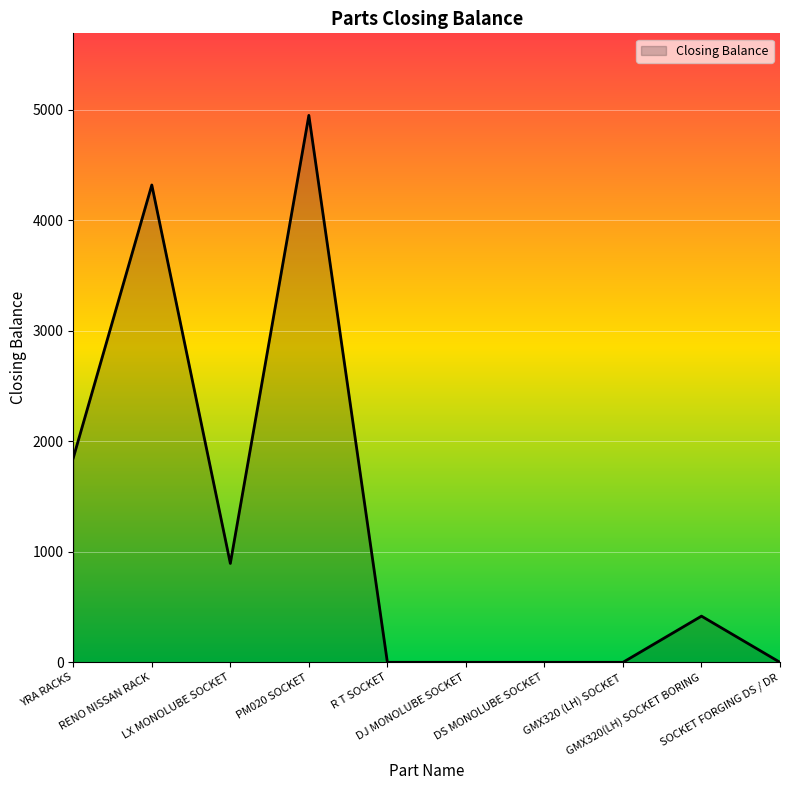

What is the maximum value shown in the chart?

4950